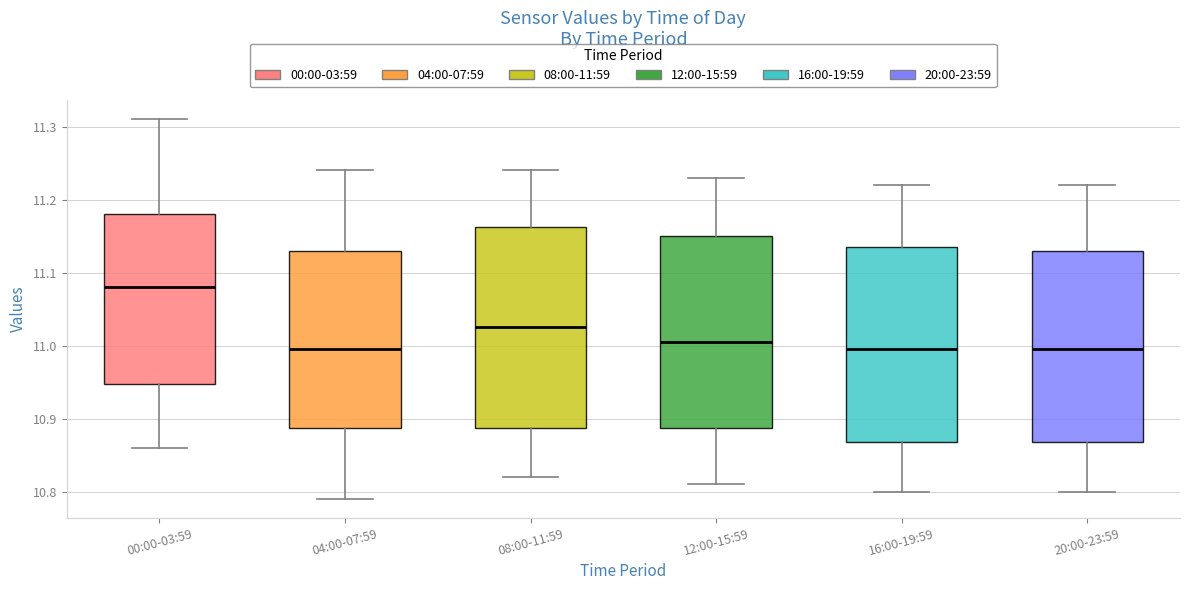

Where does the median line of the box for 20:00-23:59 sit on the y-axis? The values are not printed on the chart, so give them approximately, as read against the axis.

11.00